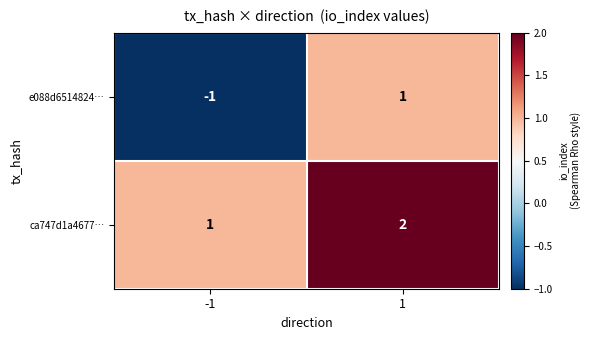

Which series has the widest spread of values?

e088d6514824…